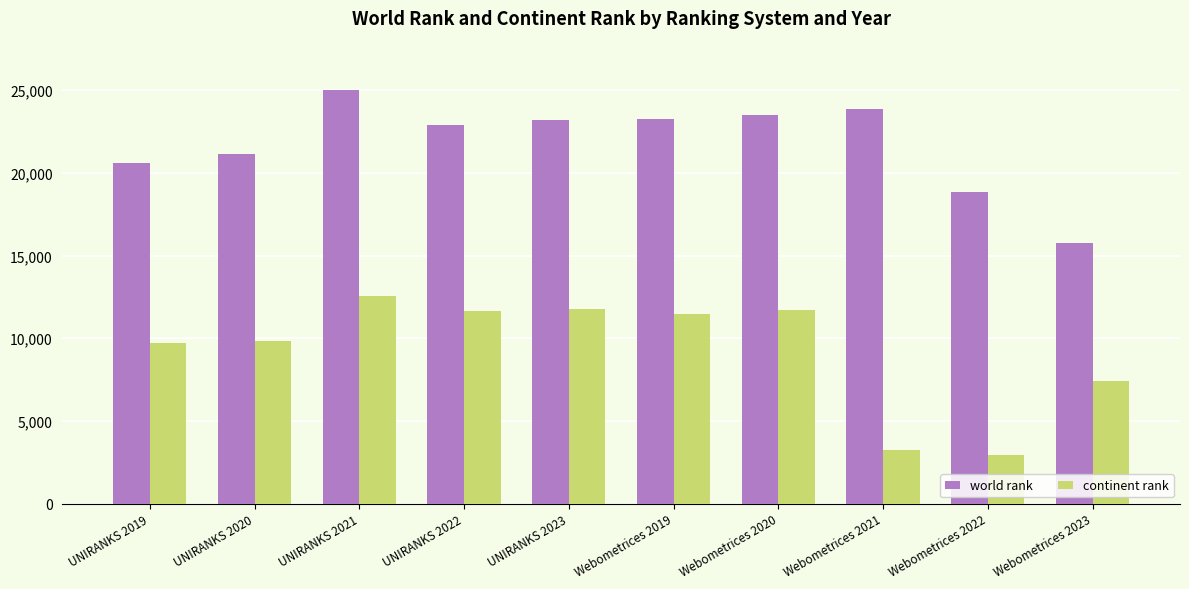

Is the value of continent rank at UNIRANKS 2021 greater than the value of world rank at Webometrices 2022?

No